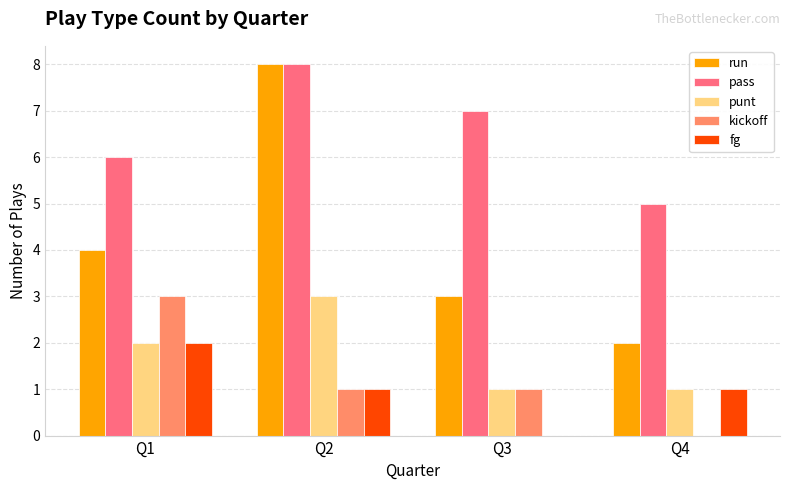

Which category has the highest value across all series?

Q2